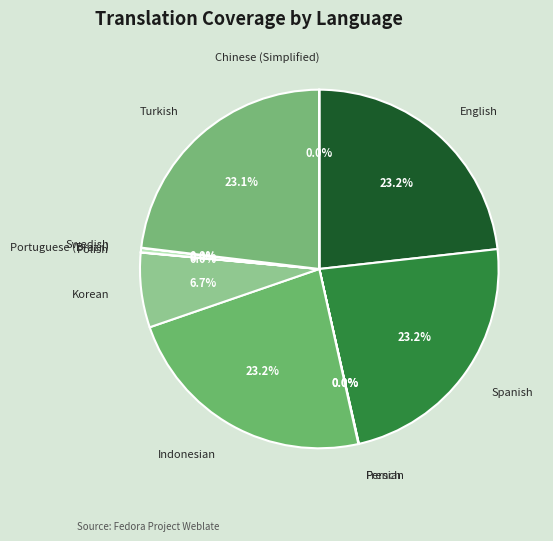

Does any single category account for the majority?

No